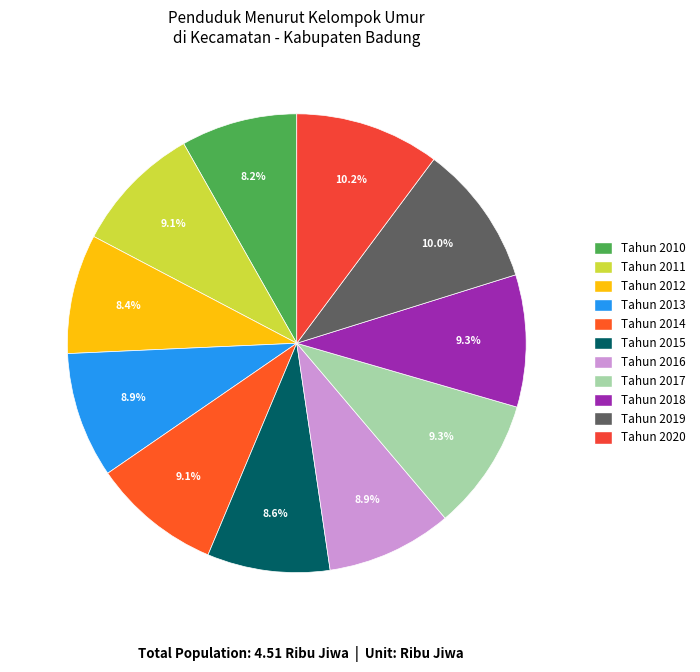

Rank the categories by value from highest to lowest.

Tahun 2020, Tahun 2019, Tahun 2017, Tahun 2018, Tahun 2011, Tahun 2014, Tahun 2013, Tahun 2016, Tahun 2015, Tahun 2012, Tahun 2010